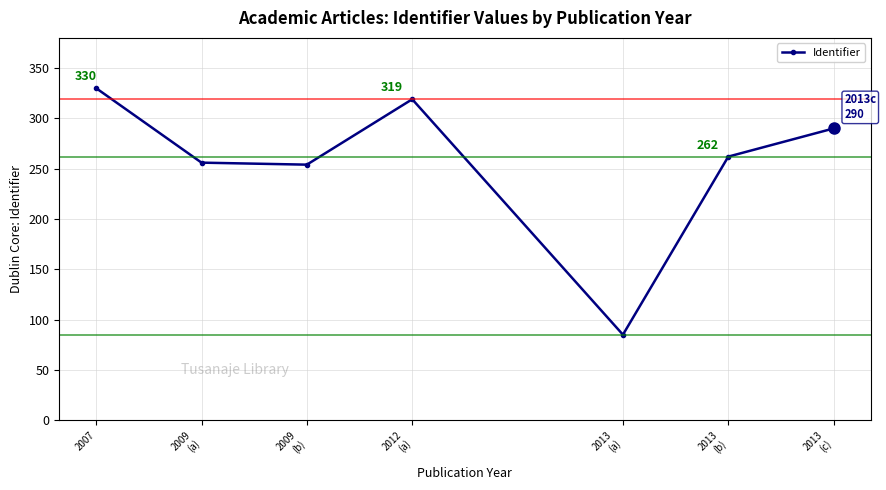

What is the label of the 3rd point from the right?

2013
(a)